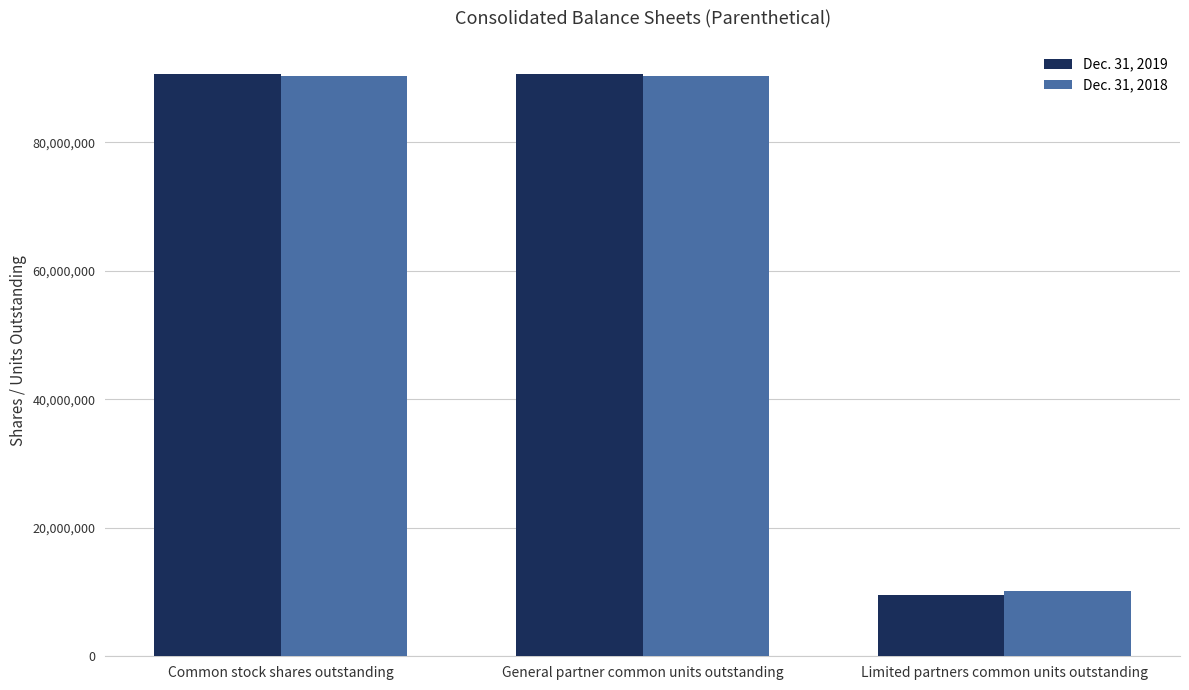

Count the number of data series in this chart.

2